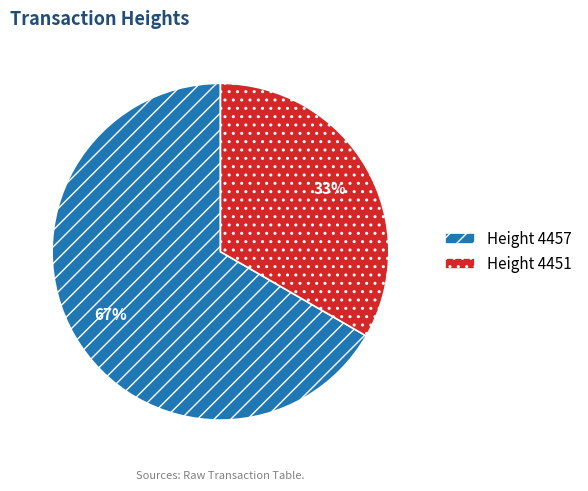

What percentage is the Height 4457 slice, to the nearest percent?

67%